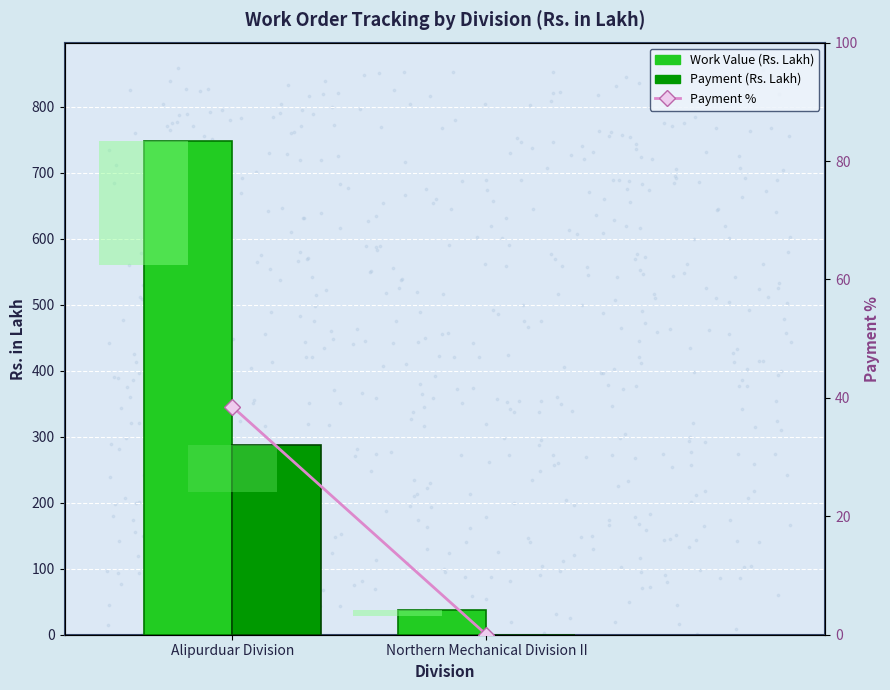

What is the total value across all series at Alipurduar Division?

1073.4